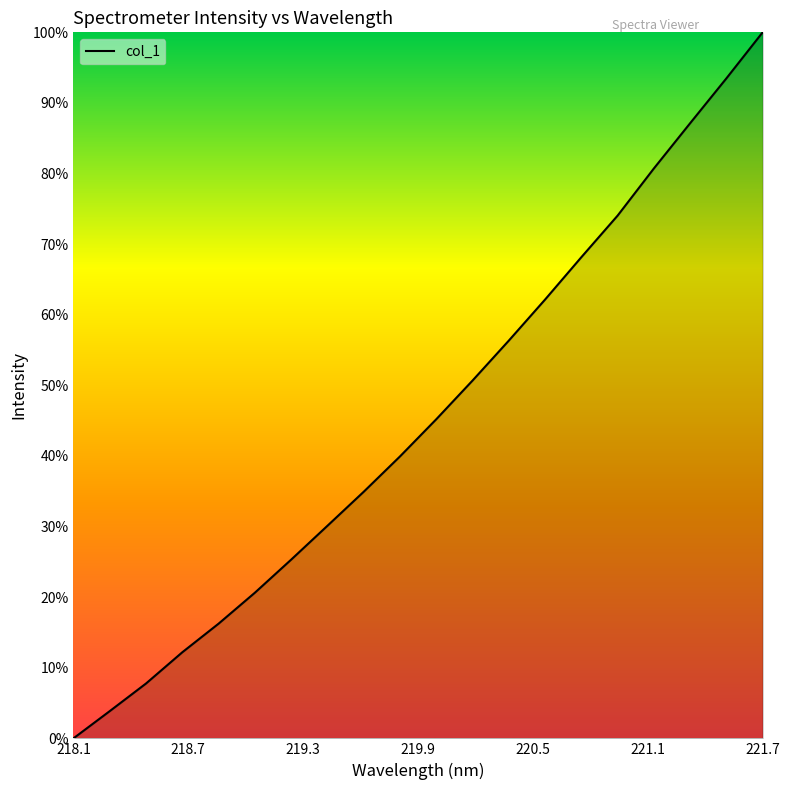

Is this an area chart (filled region under the line)?

Yes